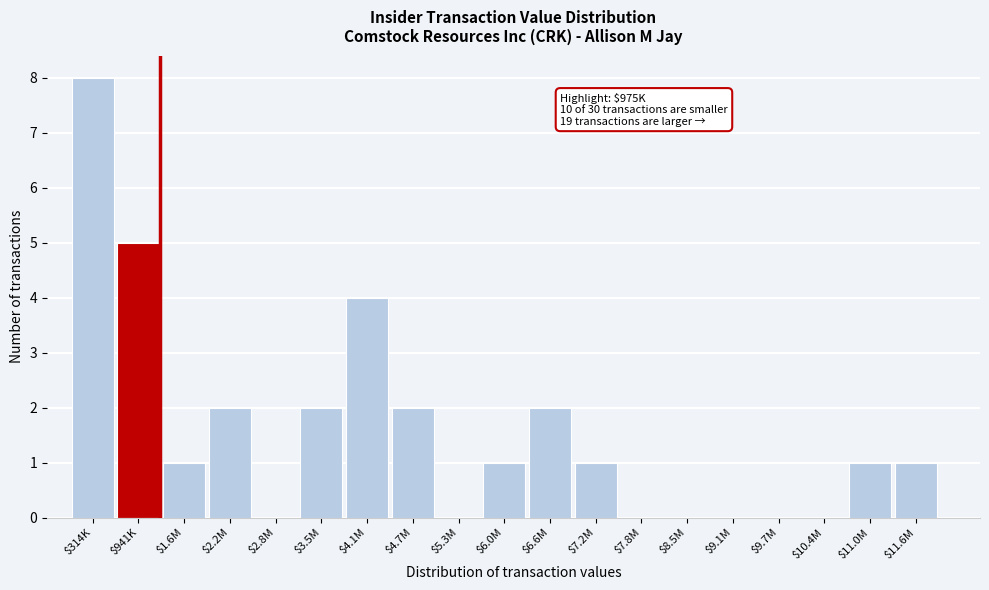

What is the maximum value shown in the chart?

8